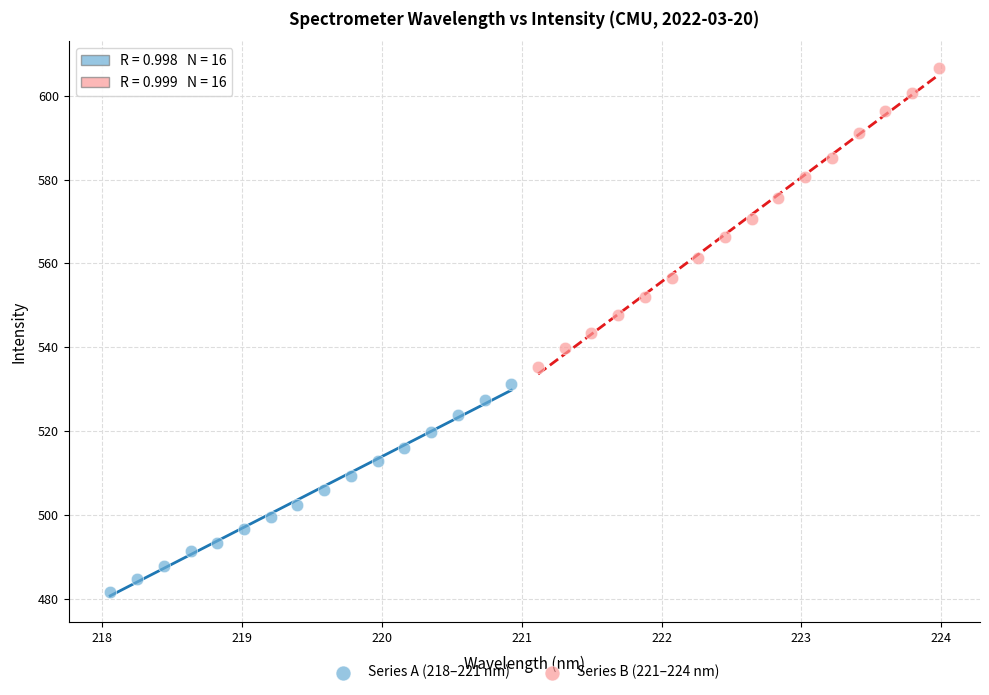

Which series contains the lowest Y value?

Series A (218–221 nm)